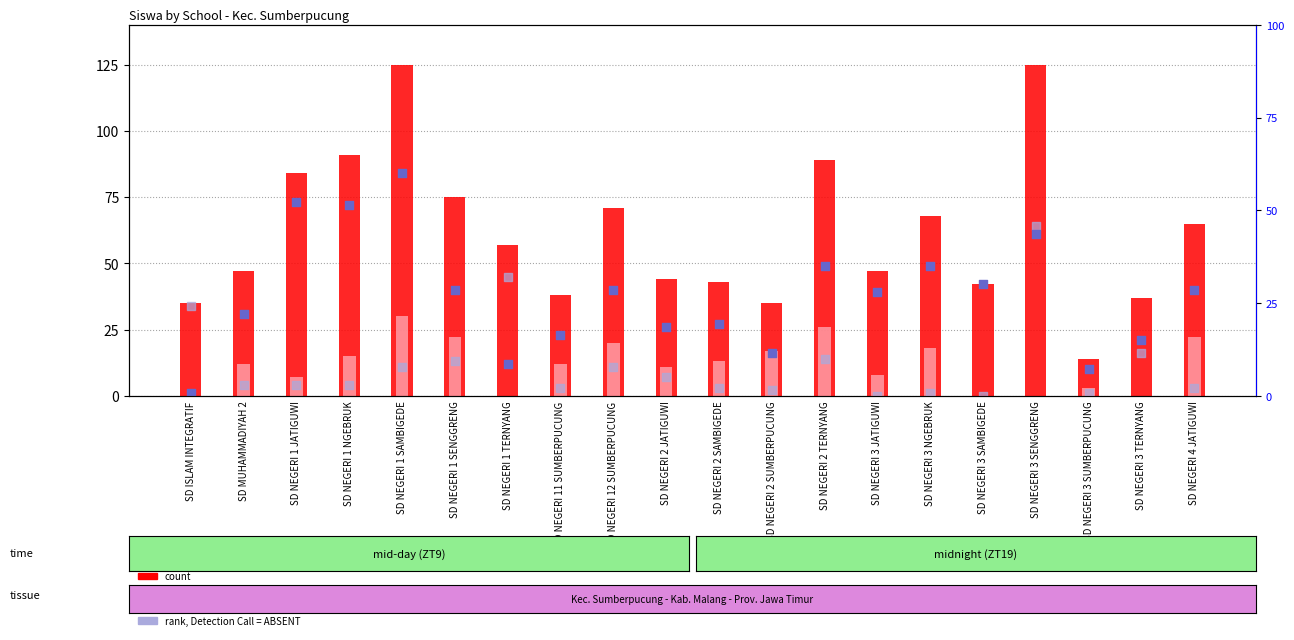

What is the total value across all series at SD NEGERI 1 NGEBRUK?

182